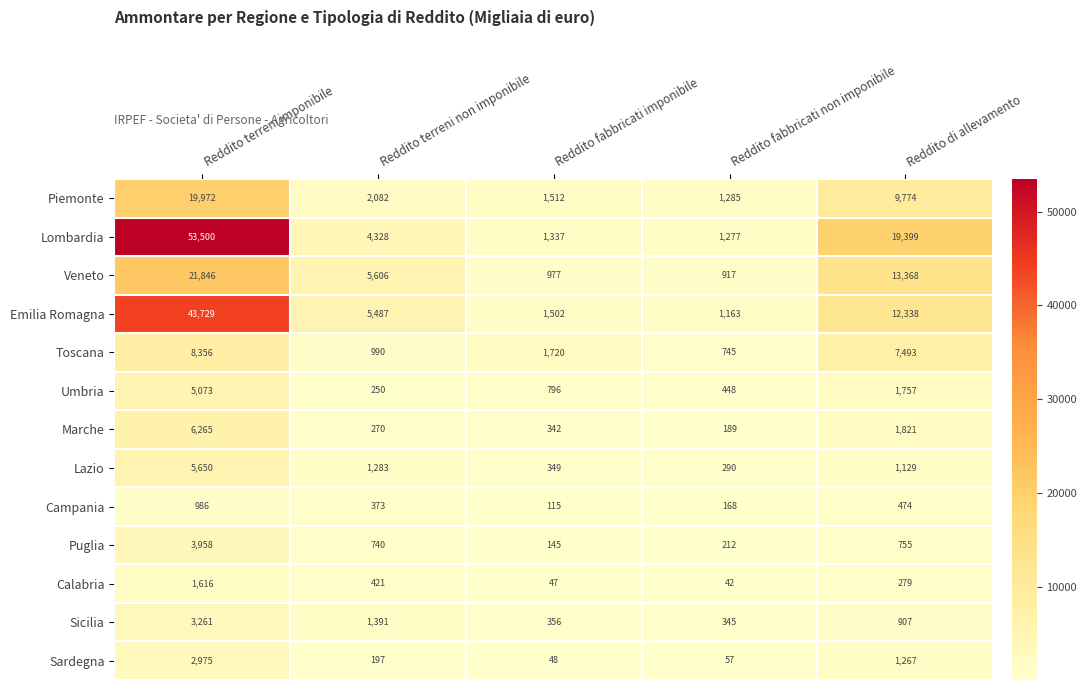

Which series has the largest range (max minus min)?

Lombardia